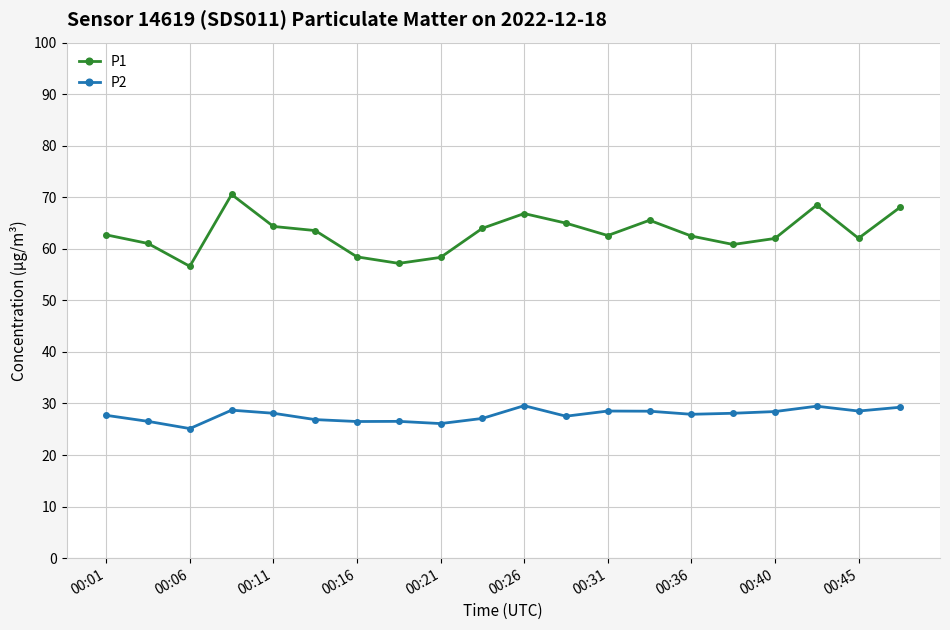

What is the value of the P2 point at the 16th from the left?

28.1